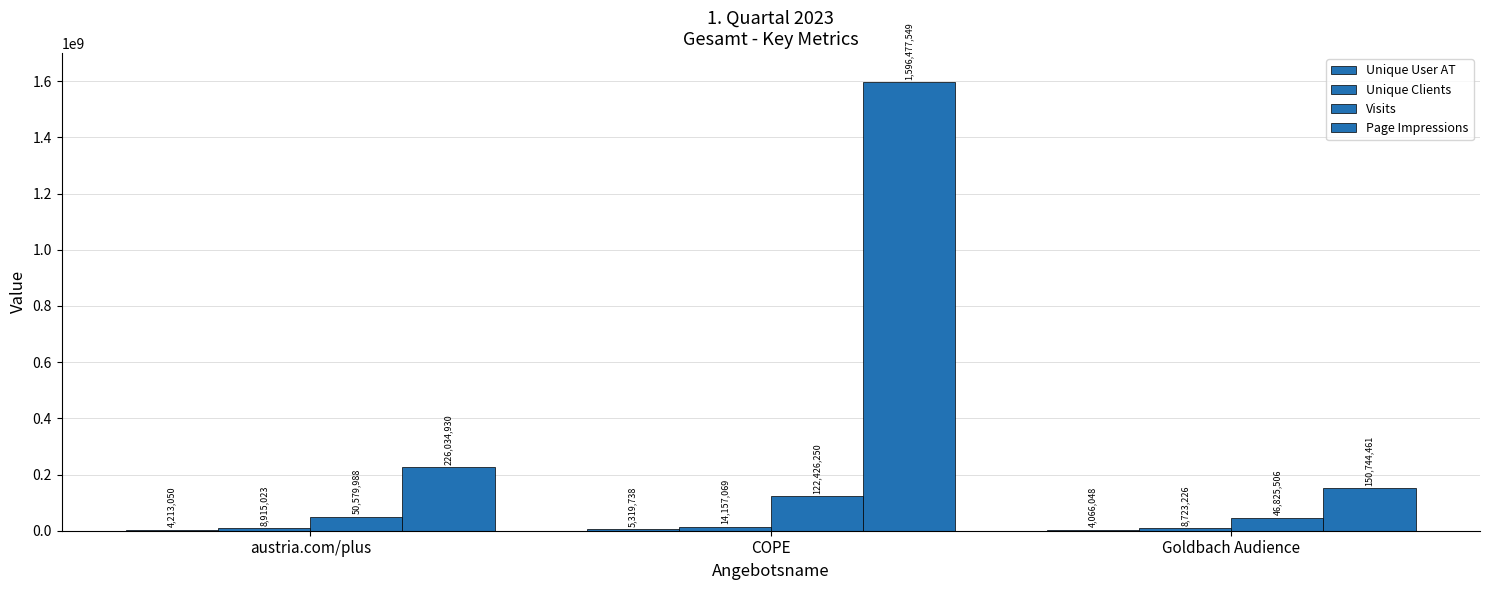

What value does the Unique Clients series have at austria.com/plus, to the nearest 10?

8915020